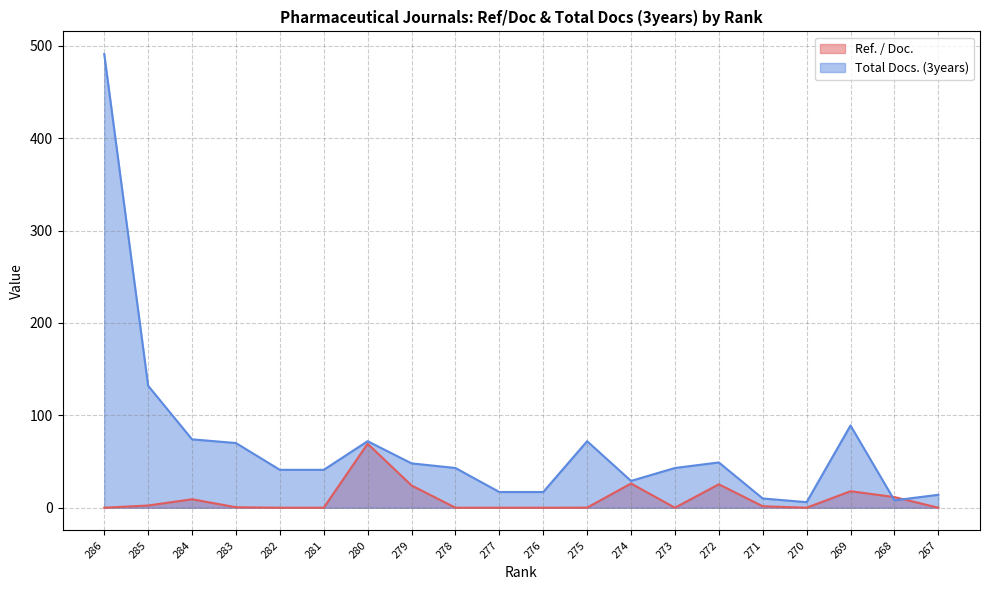

Between 270 and 273, which is larger?

270